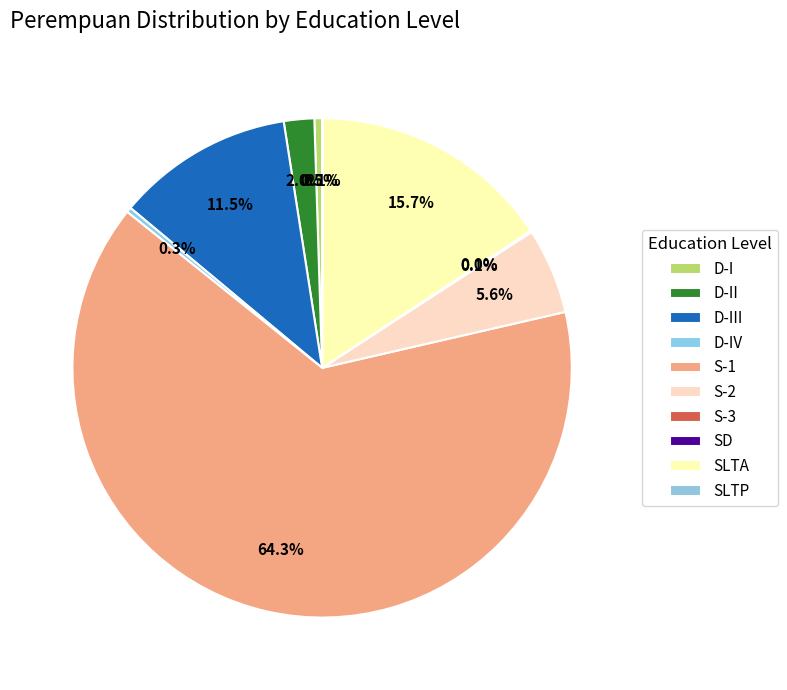

Count the number of slices in the pie.

10